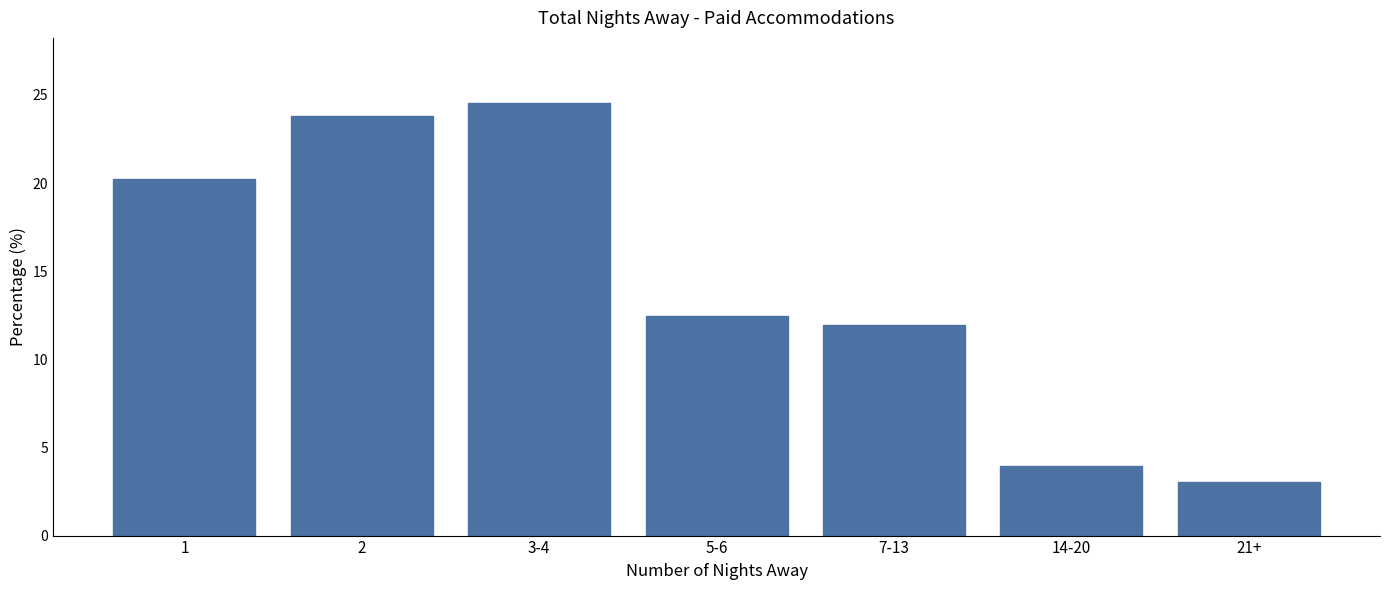

Reading left to right, list all the values displayed in this chart.

20.2	23.8	24.6	12.5	11.9	4.0	3.1